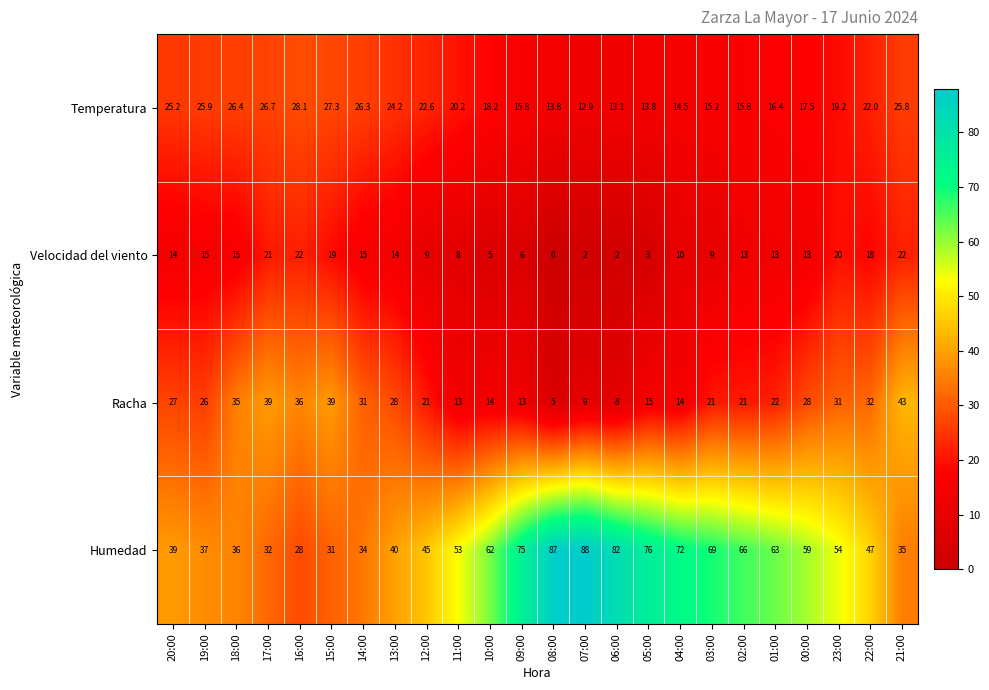

At how many categories does at least one series exceed 35?

23